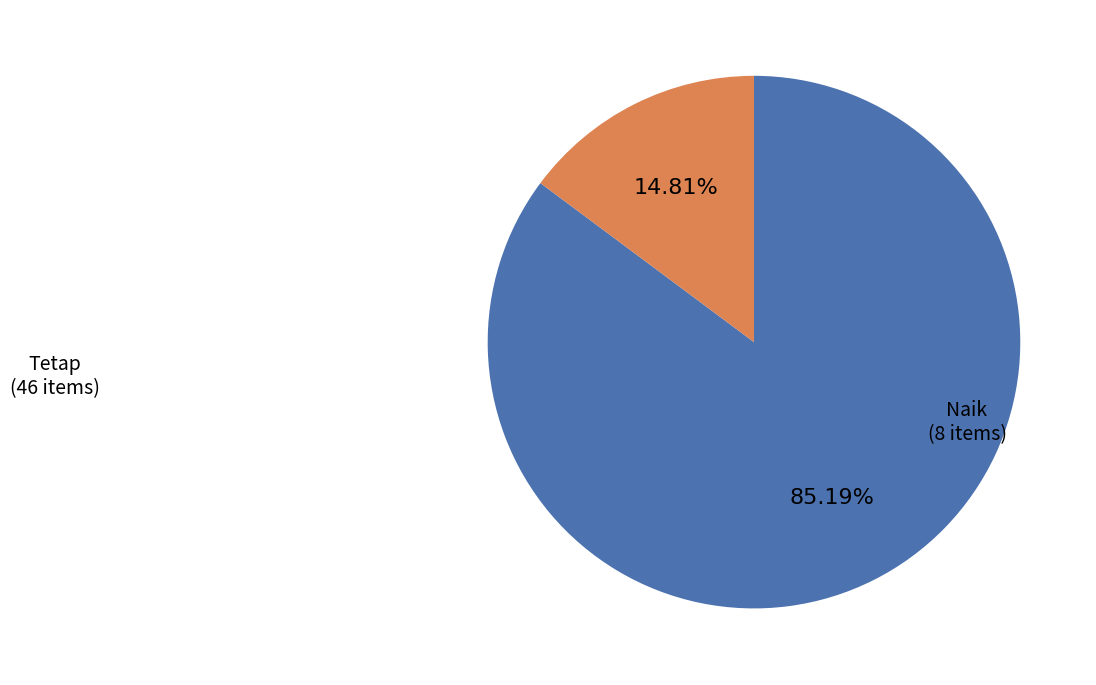

Is there any slice that represents more than half of the pie?

Yes